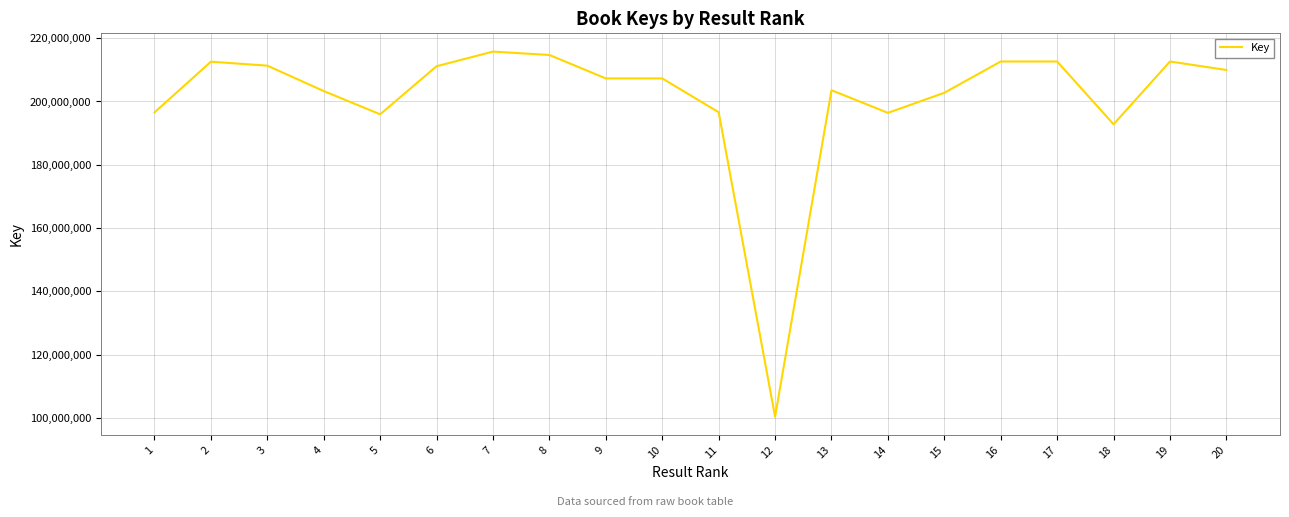

What is the greatest value displayed?

215770807